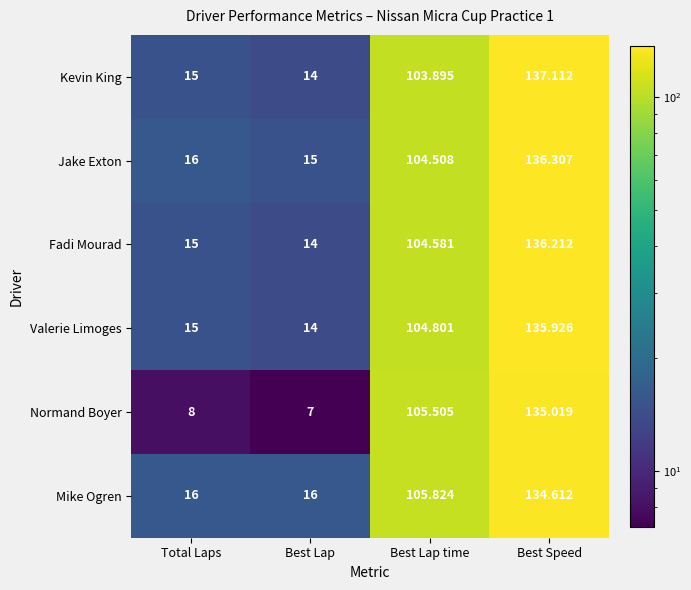

Which label corresponds to the largest value in the chart?

Best Speed